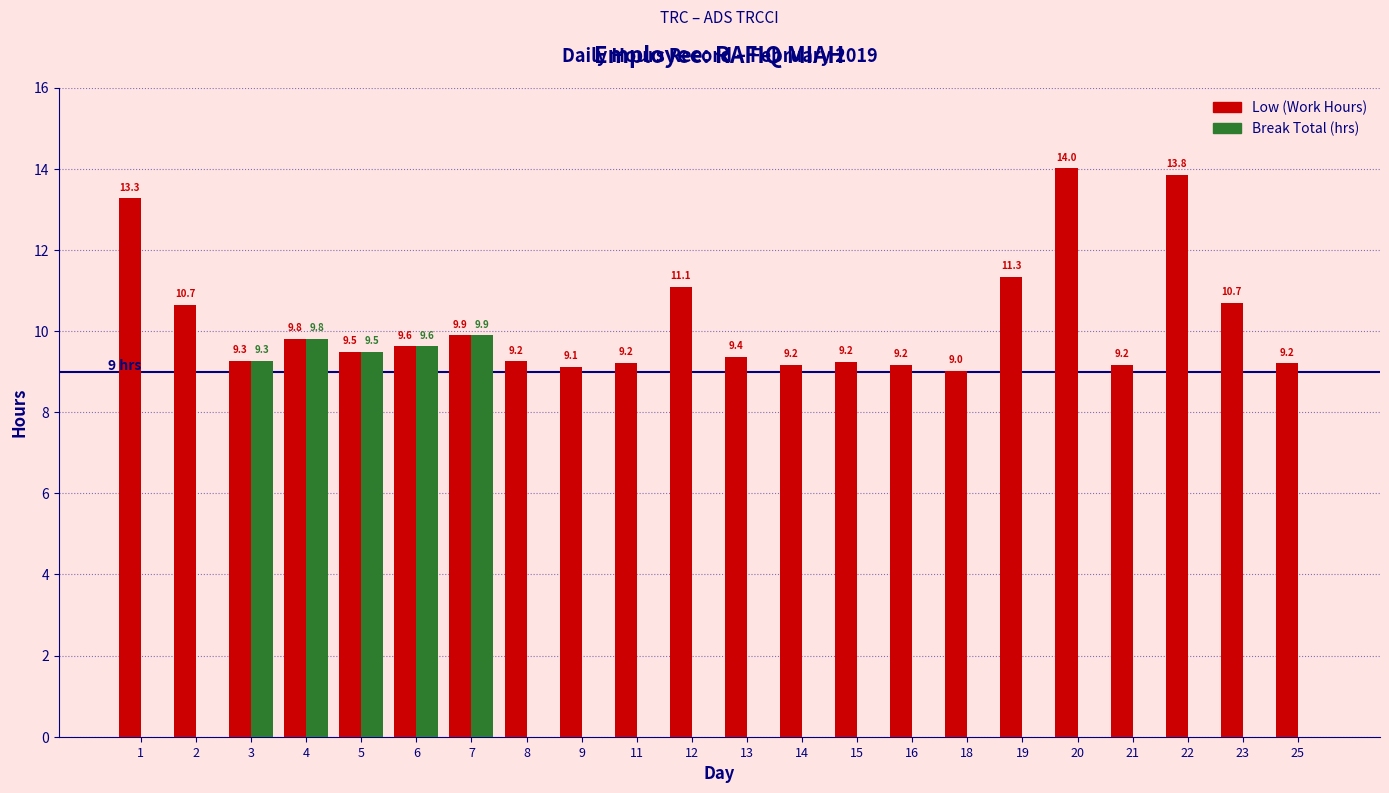

At which category is the sum across all series the highest?

7